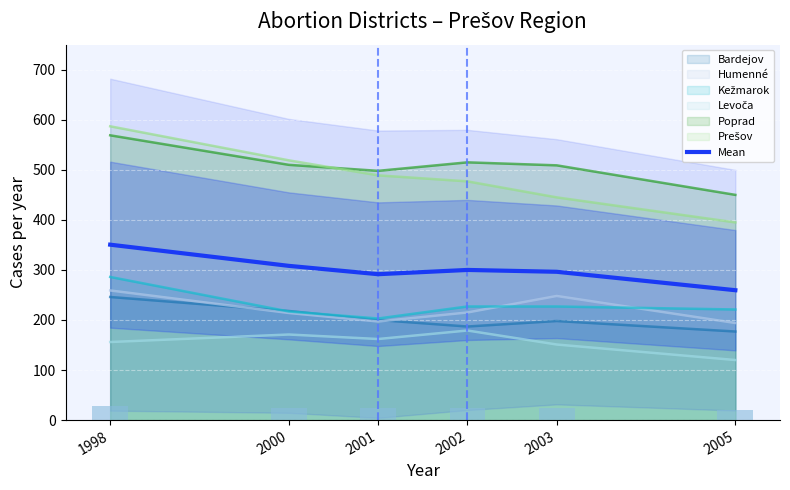

Rank the categories by value from lowest to highest.

2005, 2001, 2003, 2002, 2000, 1998